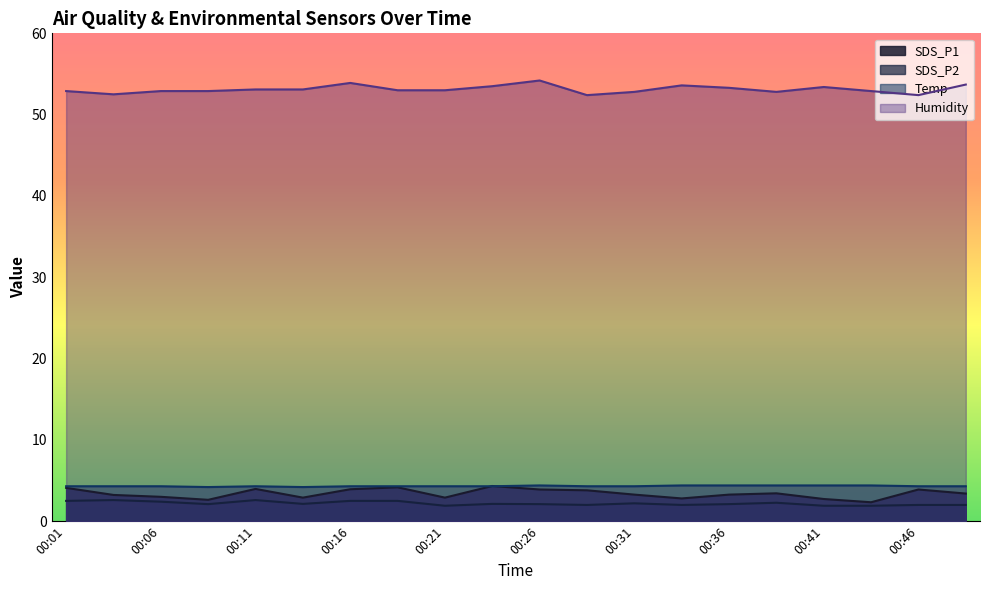

List the series in order of their peak value, lowest first.

SDS_P2, SDS_P1, Temp, Humidity